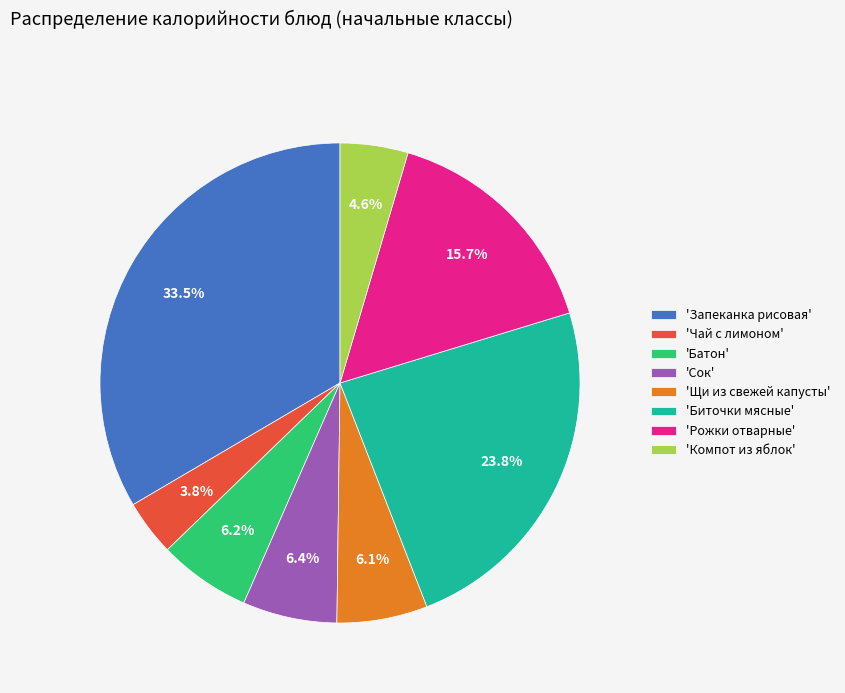

Combined, do 'Сок' and 'Чай с лимоном' account for over 50%?

No